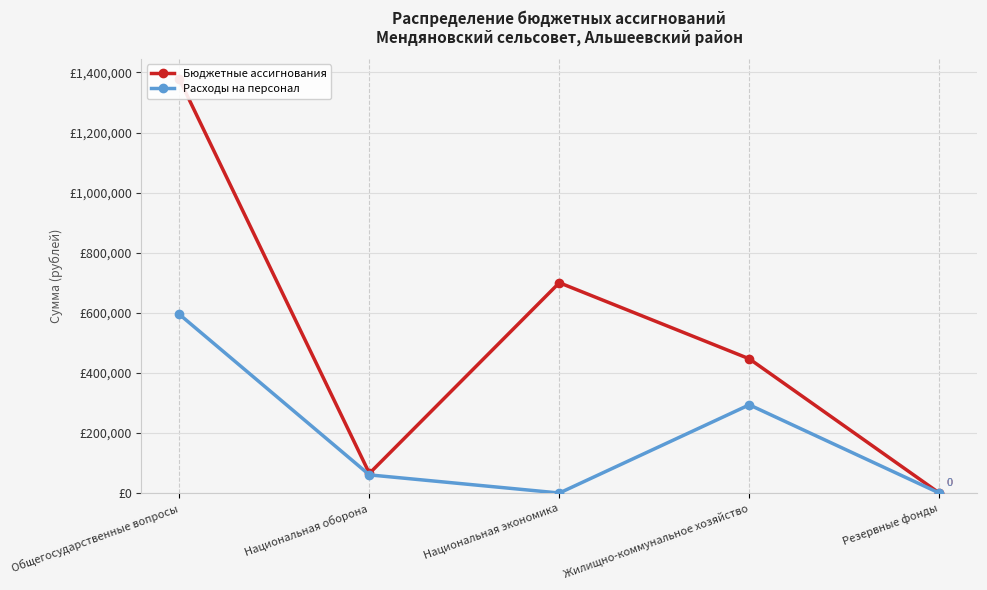

The Бюджетные ассигнования series shows 0 at Резервные фонды. True or false?

True